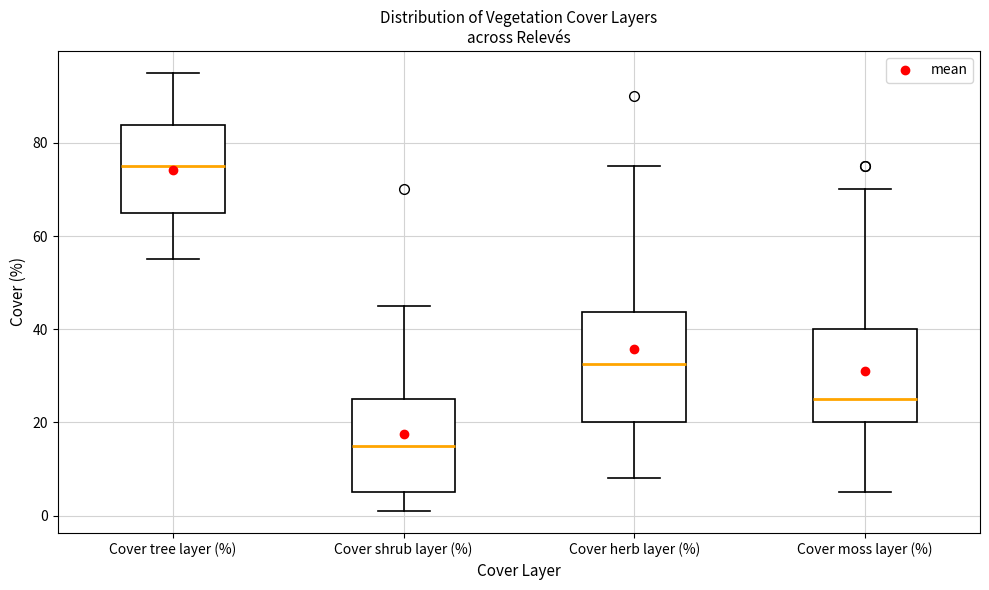

Which box has the lowest median line?

Cover shrub layer (%)